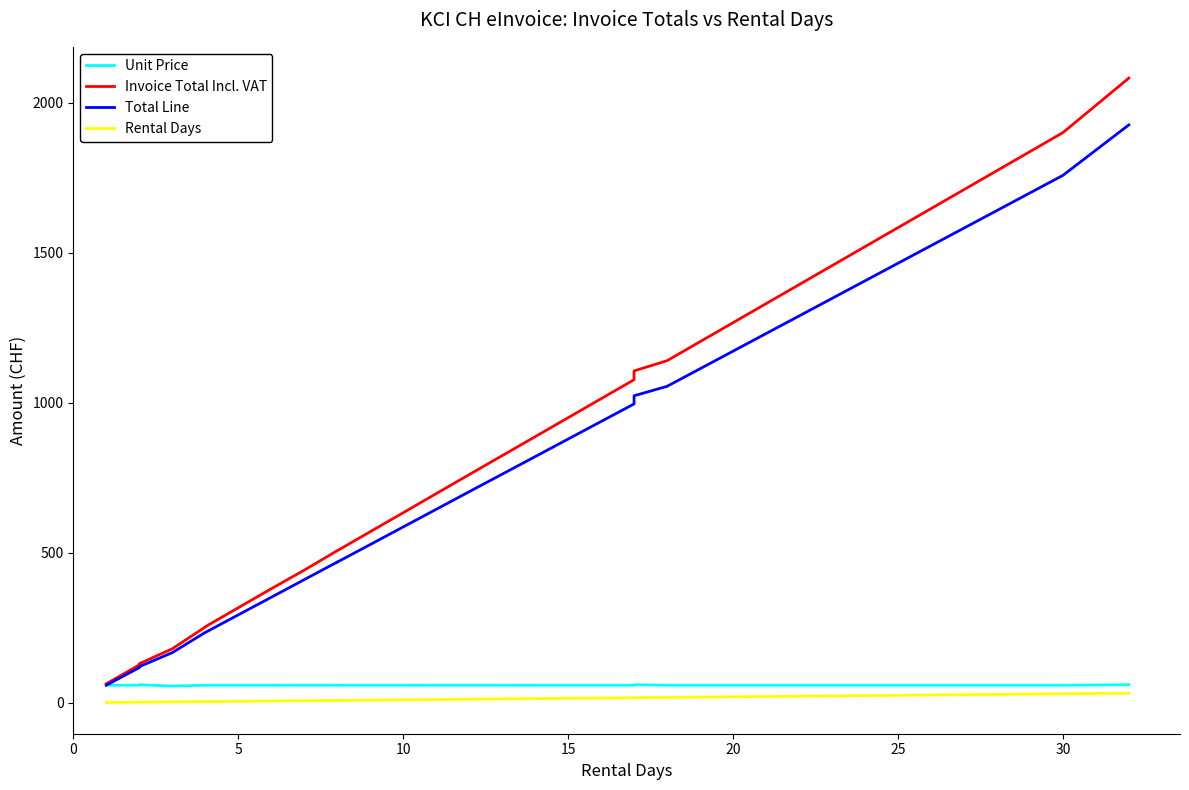

True or false: Invoice Total Incl. VAT and Total Line intersect in this chart.

False